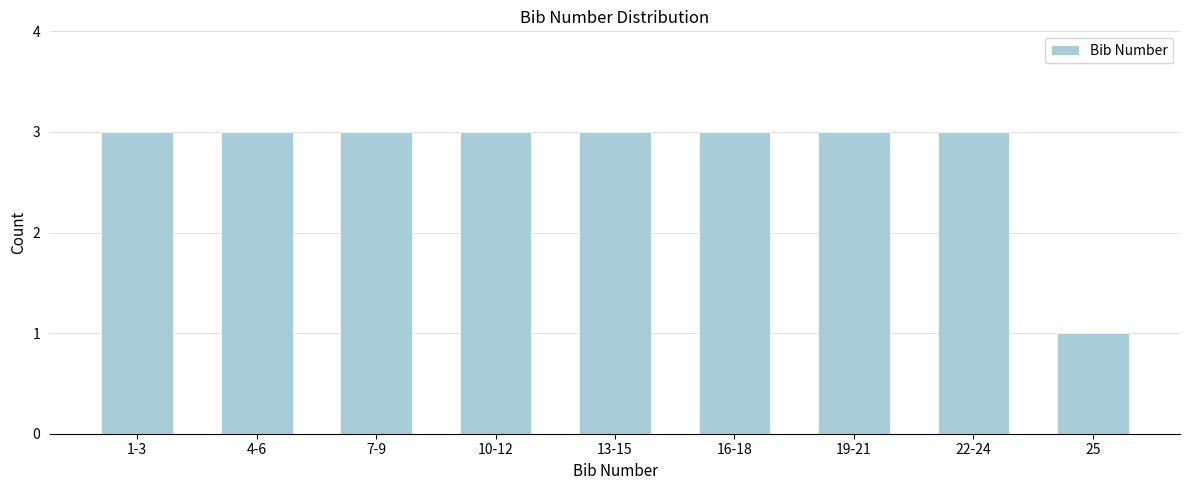

Reading left to right, list all the values displayed in this chart.

3	3	3	3	3	3	3	3	1